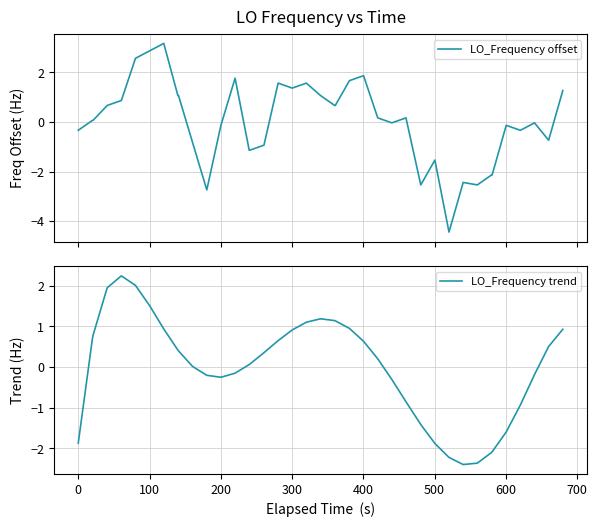

In LO_Frequency trend, how many points are lower than both neighbors (excluding endpoints)?

2